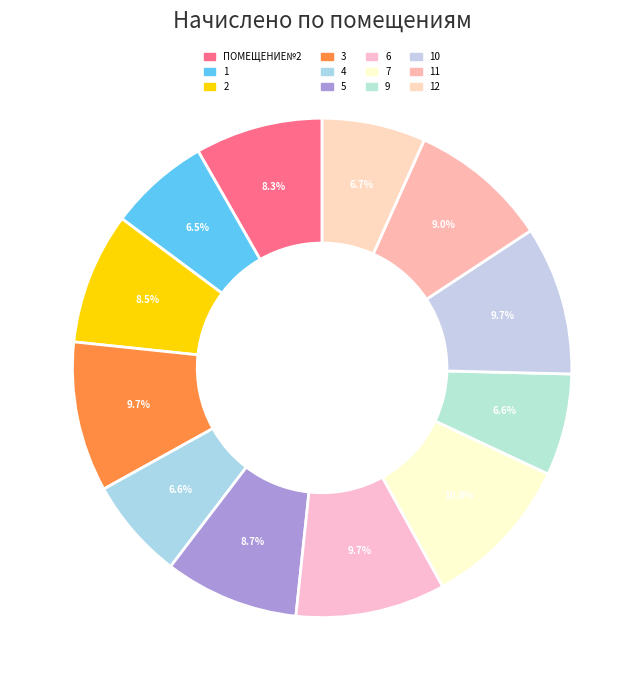

How many slices are in this pie chart?

12